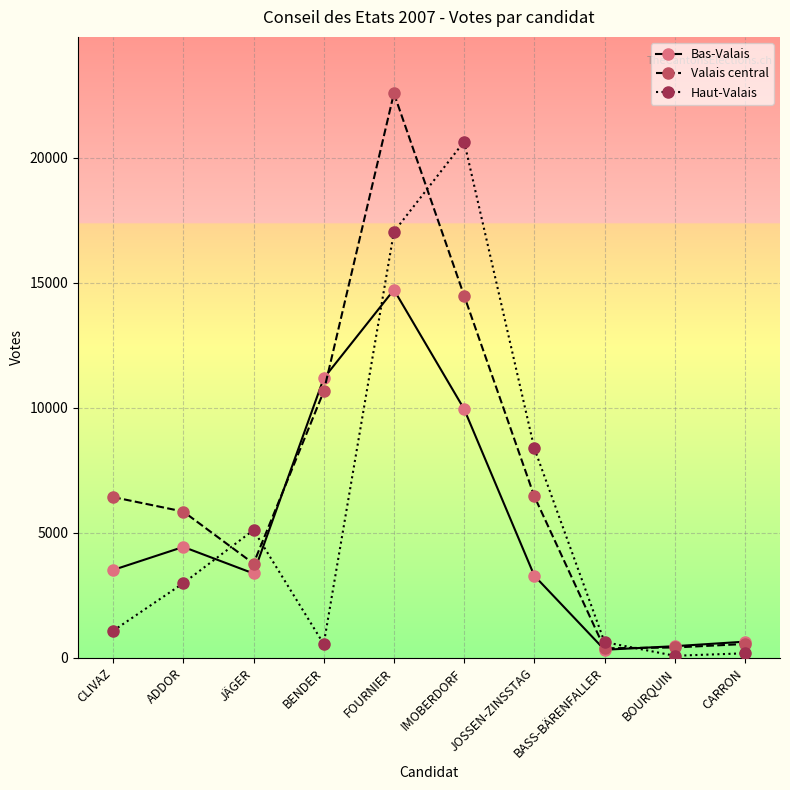

Which category has the highest value in the Haut-Valais series?

IMOBERDORF